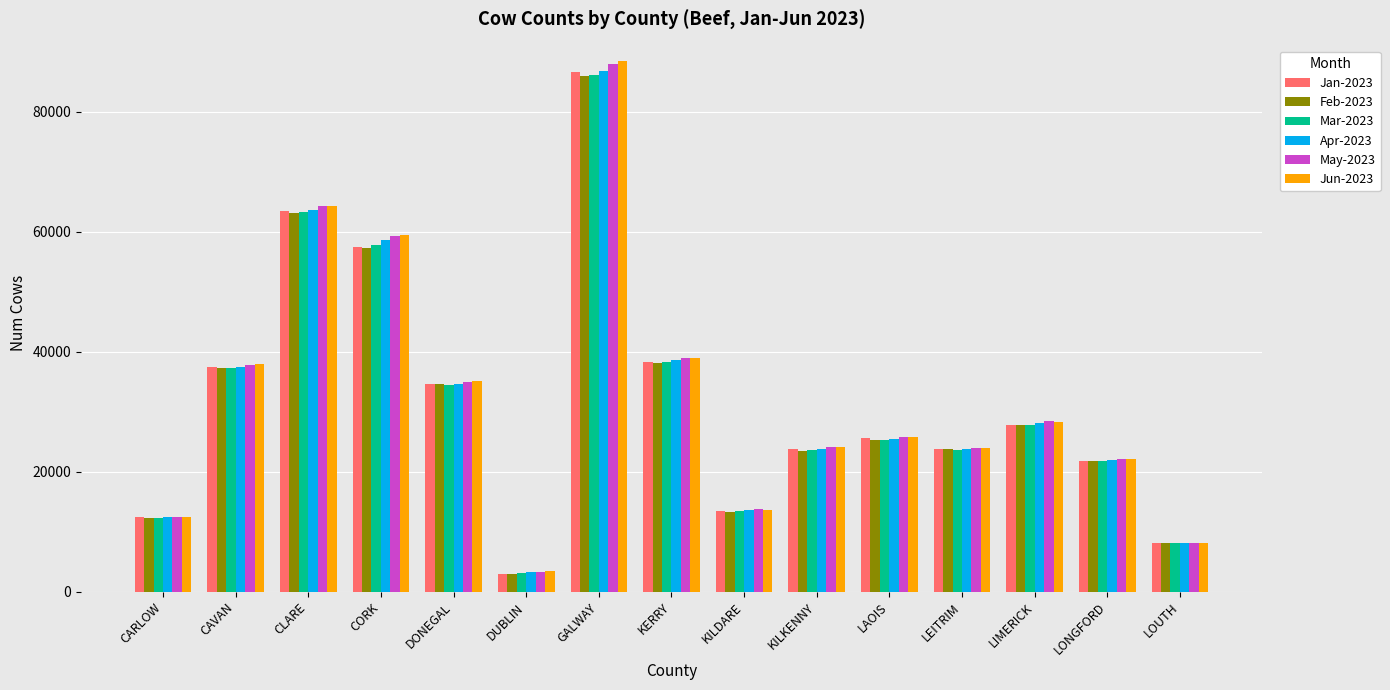

What is the label of the 7th bar from the left?

GALWAY